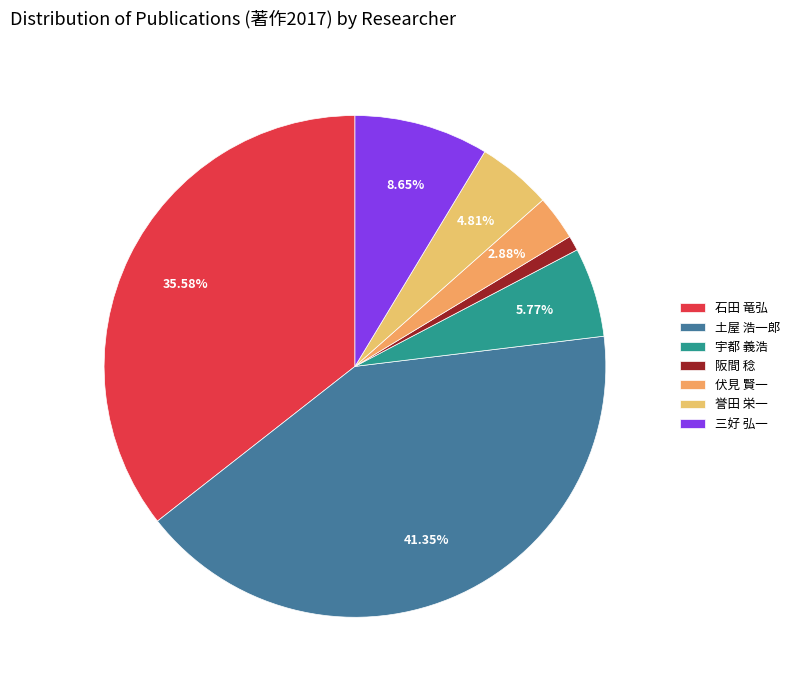

Do 誉田 栄一 and 阪間 稔 together represent more than half of the pie?

No